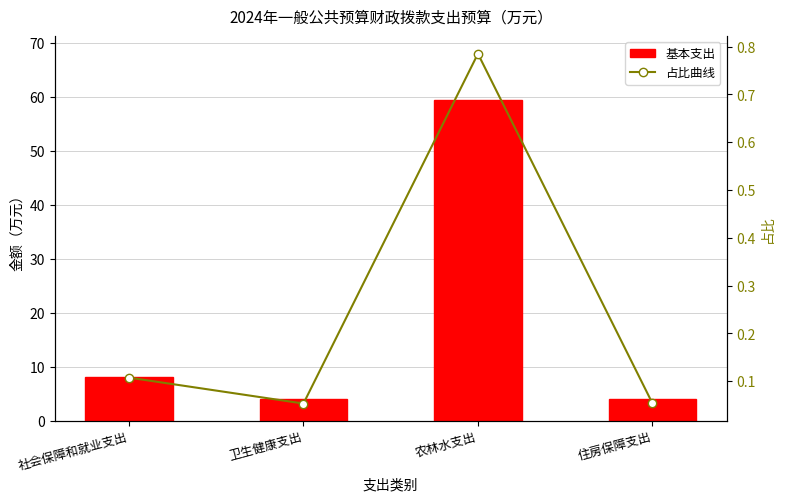

Read the 基本支出 value at 社会保障和就业支出.

8.1